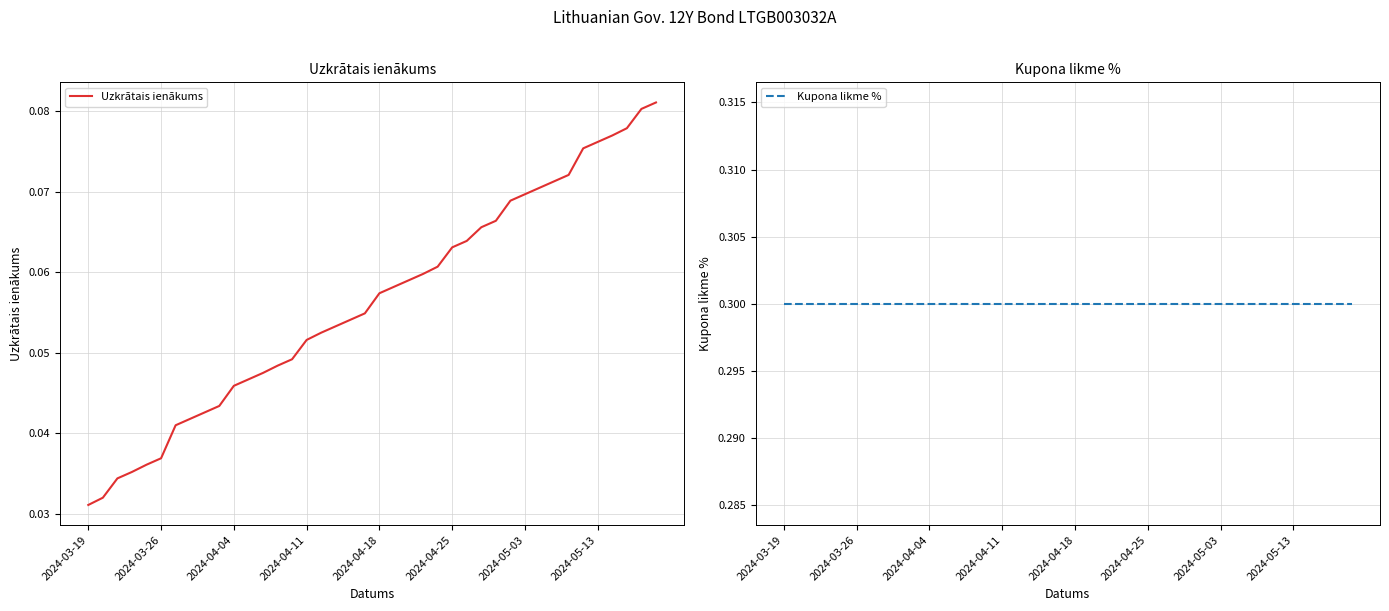

Is it true that Uzkrātais ienākums equals 0.0 at 2024-04-11?

False